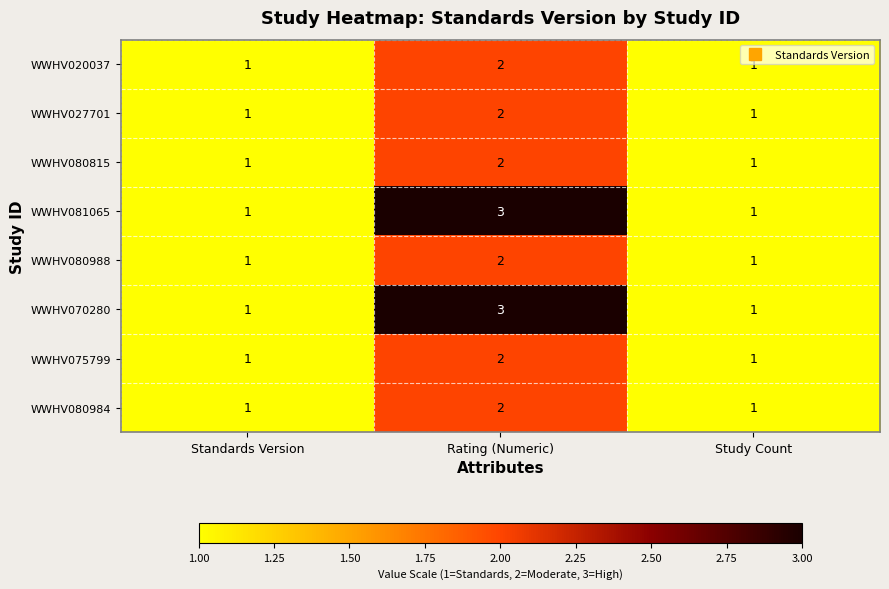

The WWHV027701 series shows 2 at Rating (Numeric). True or false?

True